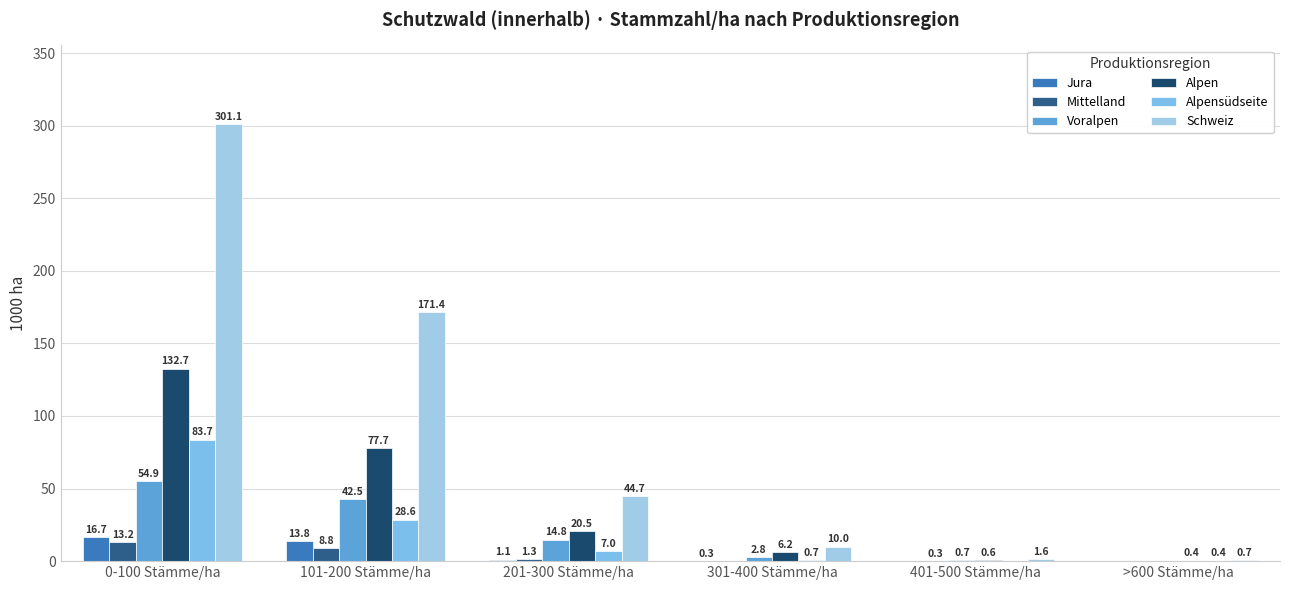

How many data points in Jura are above 1?

3